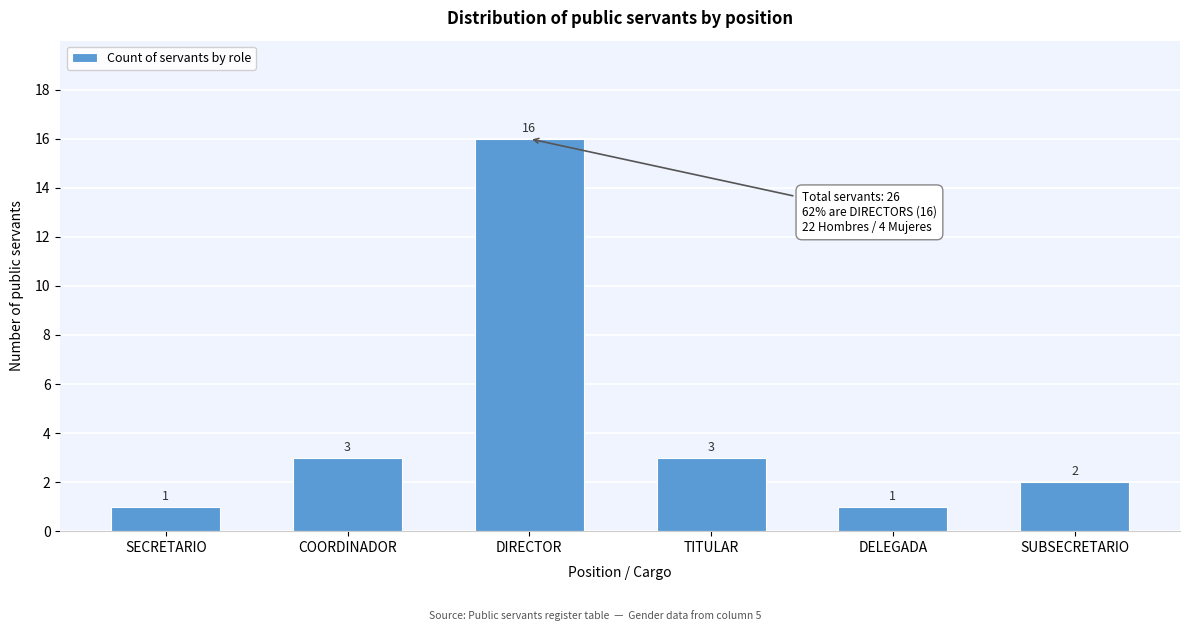

Reading left to right, list all the values displayed in this chart.

SECRETARIO=1	COORDINADOR=3	DIRECTOR=16	TITULAR=3	DELEGADA=1	SUBSECRETARIO=2